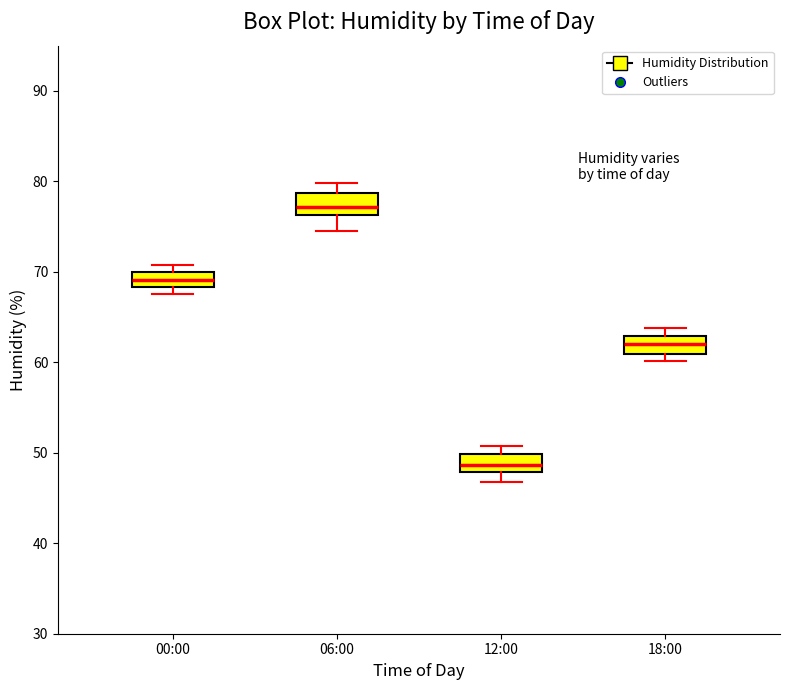

Reading left to right, transcribe this box plot: for each box, give where its median line is, the range the box spans, and where its two whiskers end, as read against the y-axis. The values are not printed on the chart, so give them approximately, as read against the axis.

00:00: median 69, box 68 to 70, whiskers 68 (below the box's lower edge) to 71
06:00: median 77, box 76 to 79, whiskers 75 to 80
12:00: median 49, box 48 to 50, whiskers 47 to 51
18:00: median 62, box 61 to 63, whiskers 60 to 64